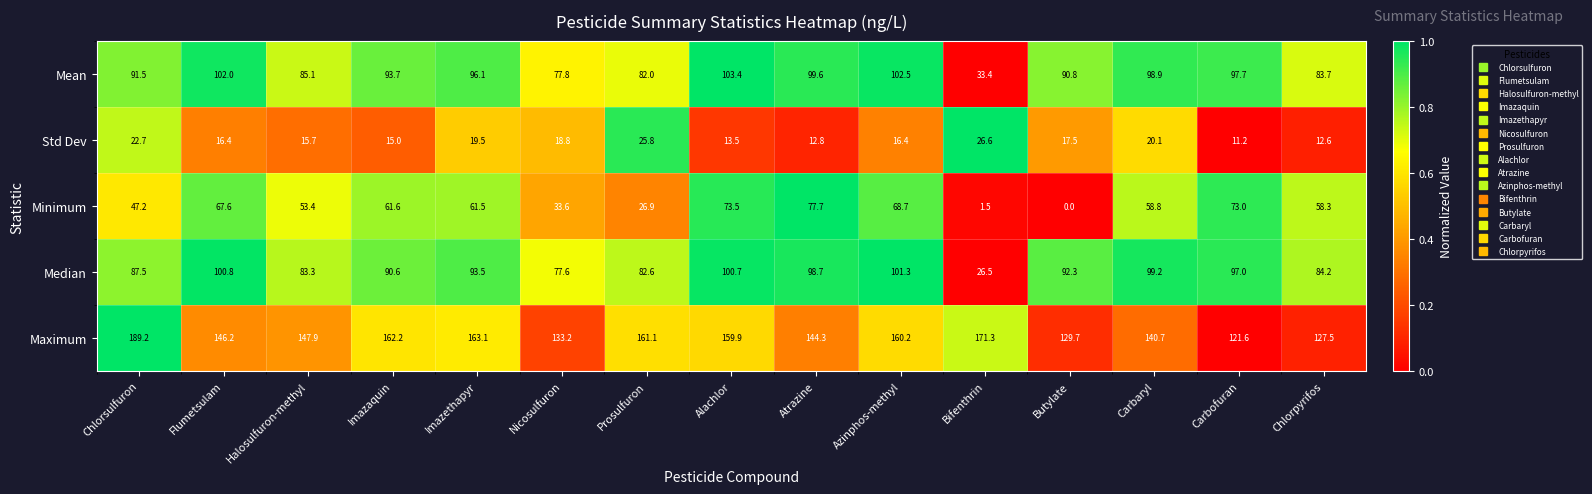

At which category is the sum across all series the highest?

Alachlor